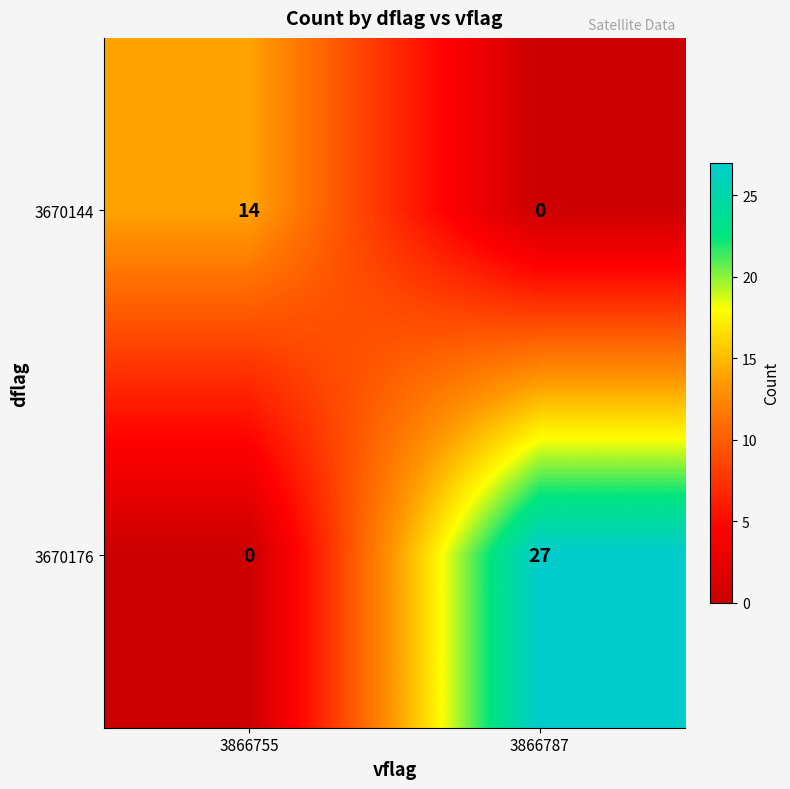

The 3670144 series shows 4 at 3866755. True or false?

False